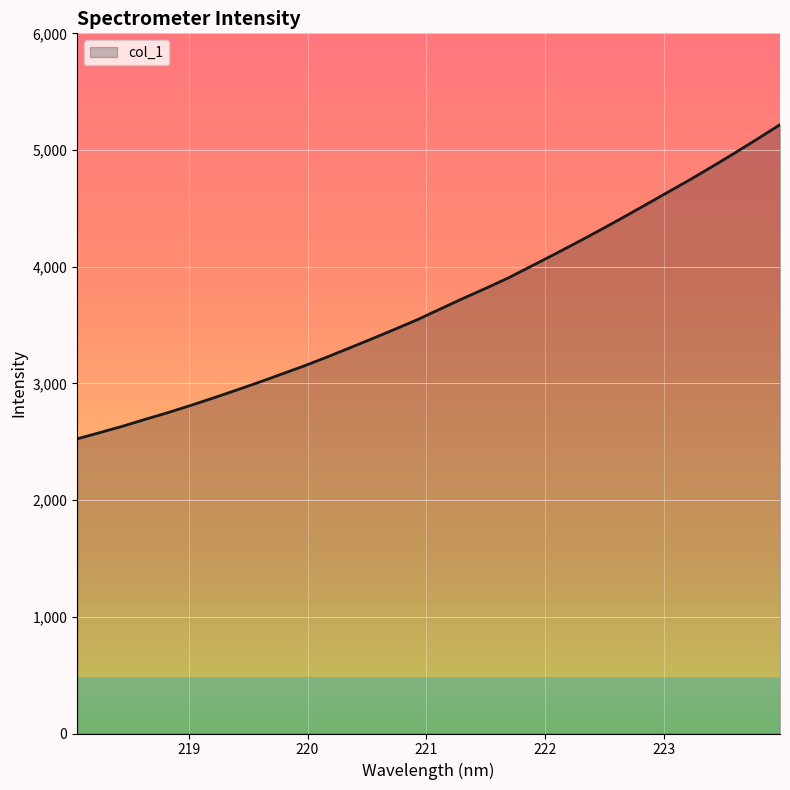

What is the greatest value displayed?

5217.2